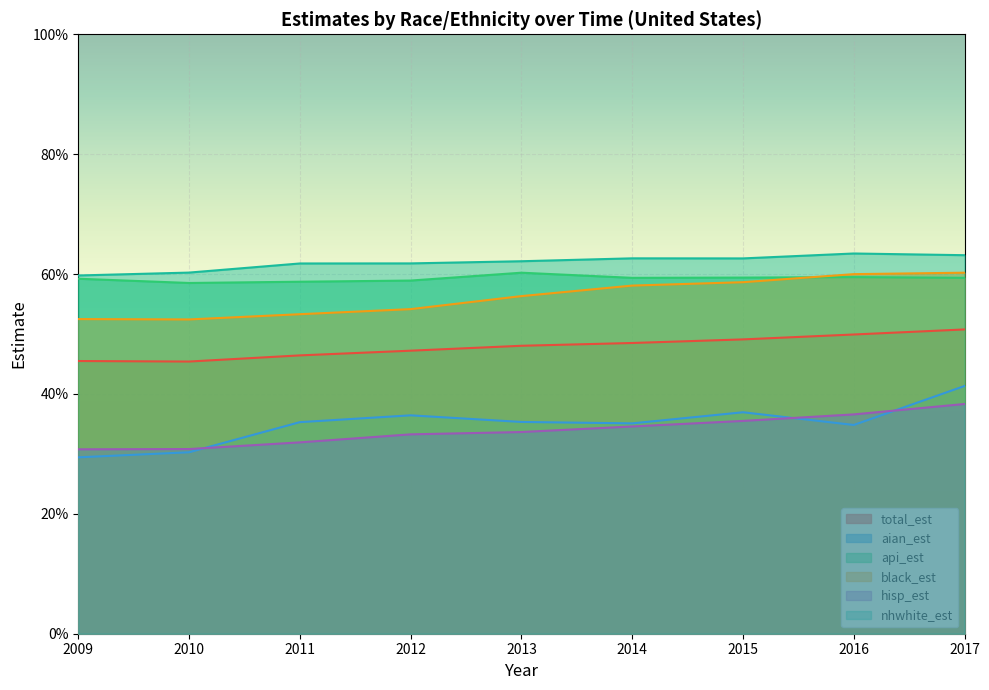

How many lines are shown in the chart?

6